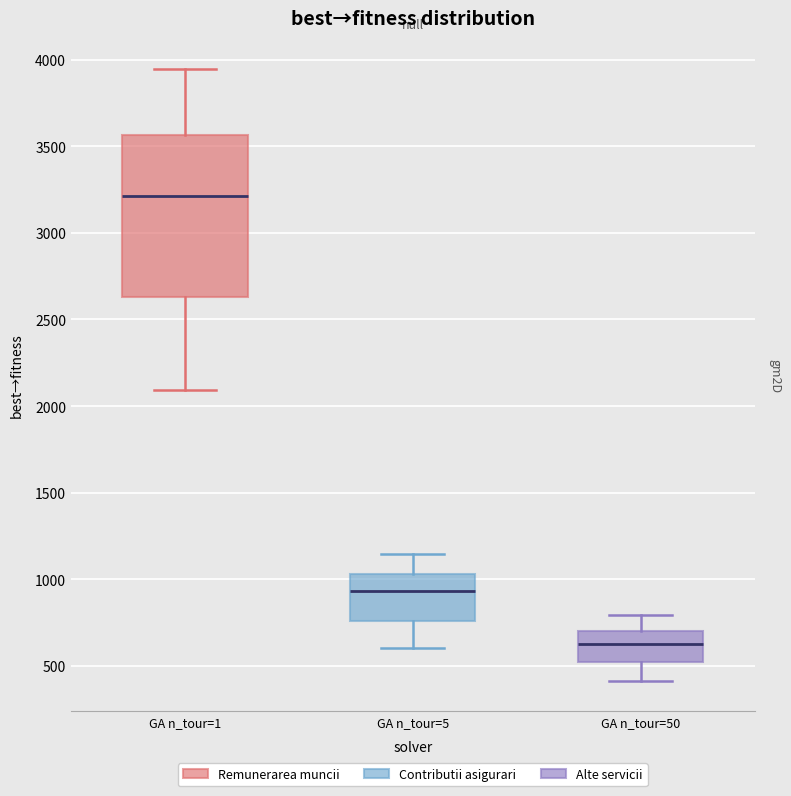

Reading left to right, transcribe this box plot: for each box, give where its median line is, the range the box spans, and where its two whiskers end, as read against the y-axis. The values are not printed on the chart, so give them approximately, as read against the axis.

GA n_tour=1: median 3200, box 2650 to 3550, whiskers 2100 to 3950
GA n_tour=5: median 950, box 750 to 1050, whiskers 600 to 1150
GA n_tour=50: median 650, box 500 to 700, whiskers 400 to 800